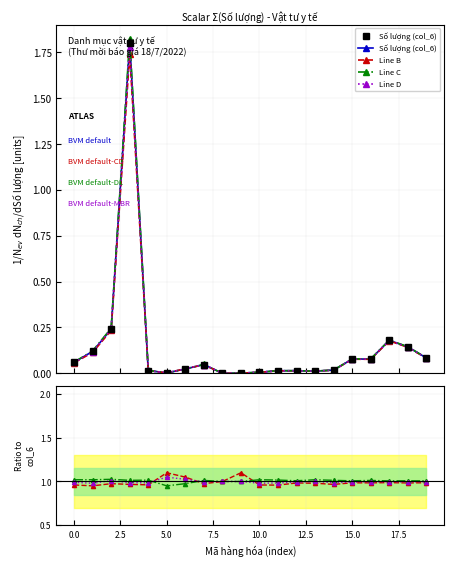

Is the value of Số lượng (col_6) at 10 greater than the value of Line B at 12.5?

No